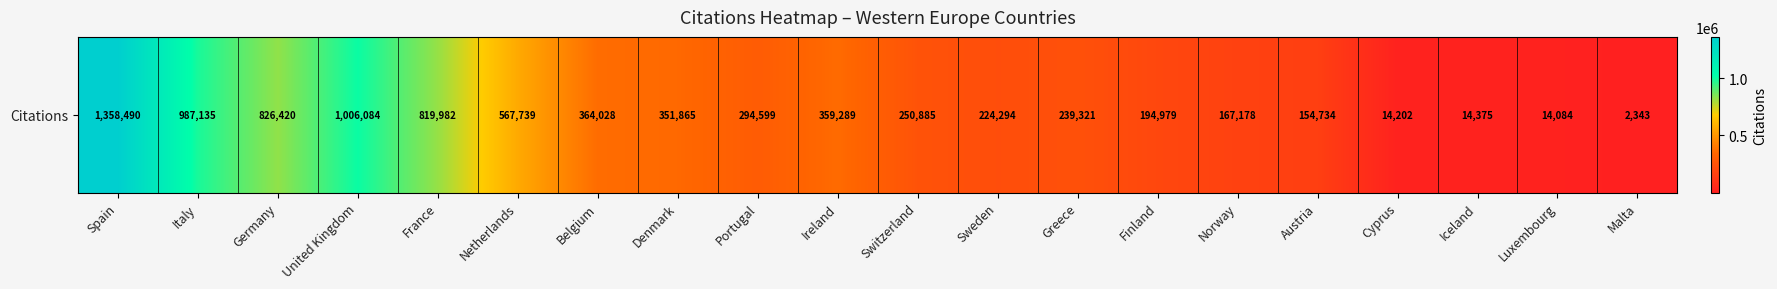

Is it true that the value at Netherlands is 750186?

False